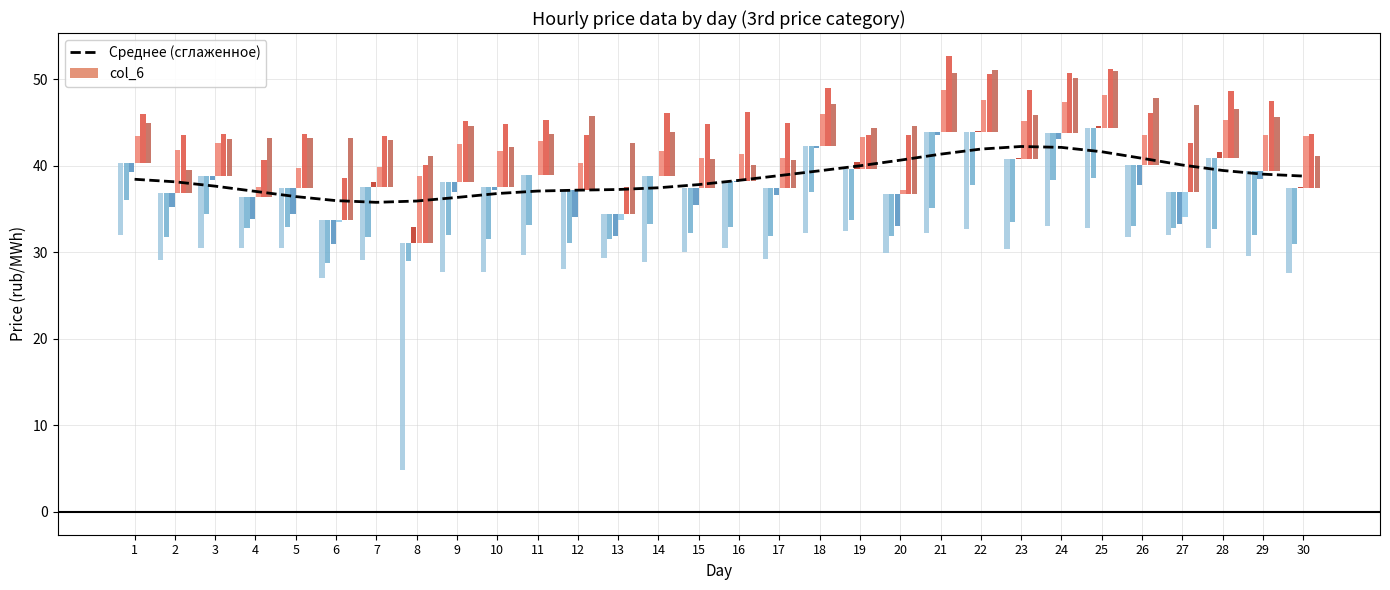

How many values in the Среднее (сглаженное) series are below 38?

13